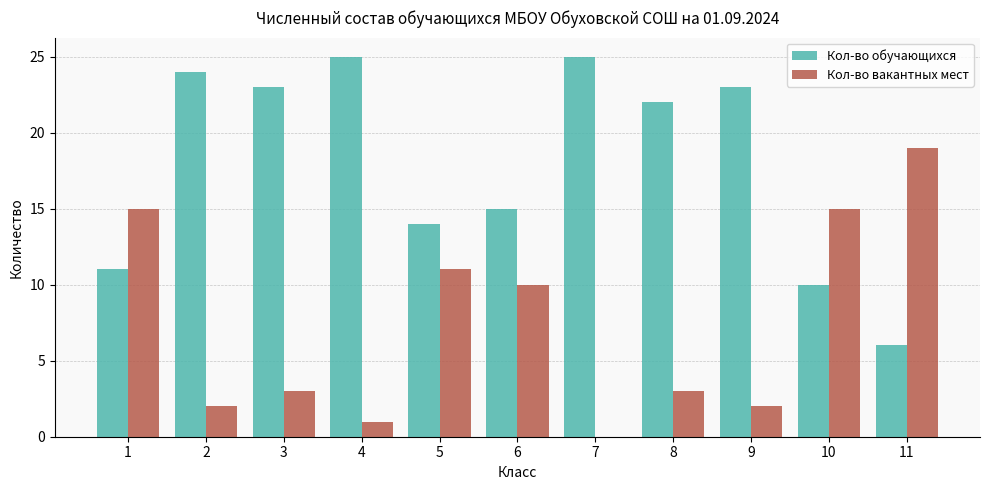

The value of Кол-во вакантных мест at 6 is 4. True or false?

False